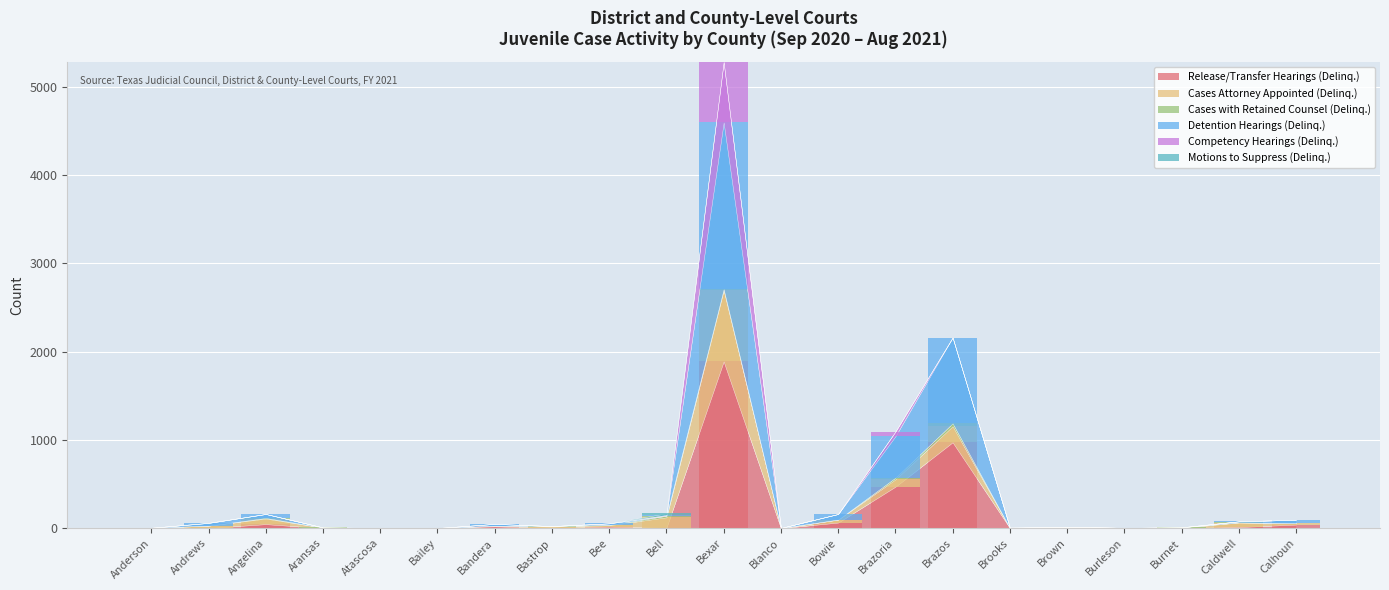

Which category has the highest value across all series?

Bexar